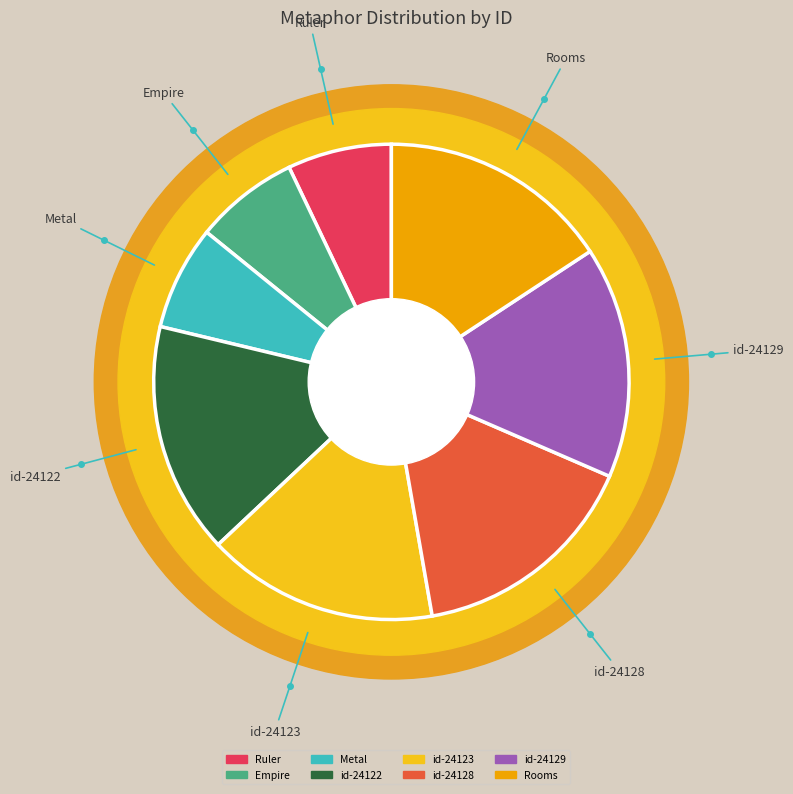

Which slice is the largest?

Rooms